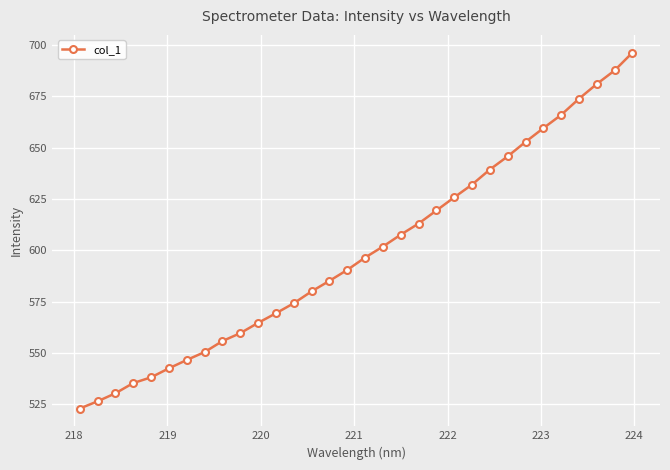

What is the difference between the maximum and minimum values?

173.4